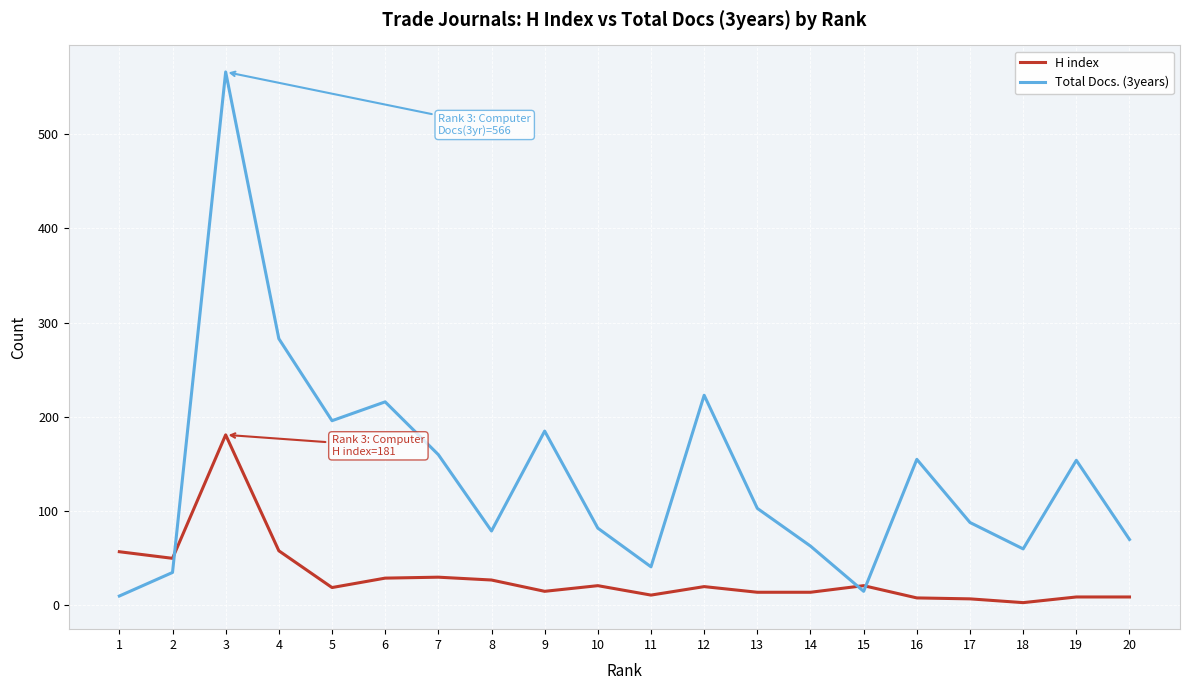

At which label does H index reach its peak?

3